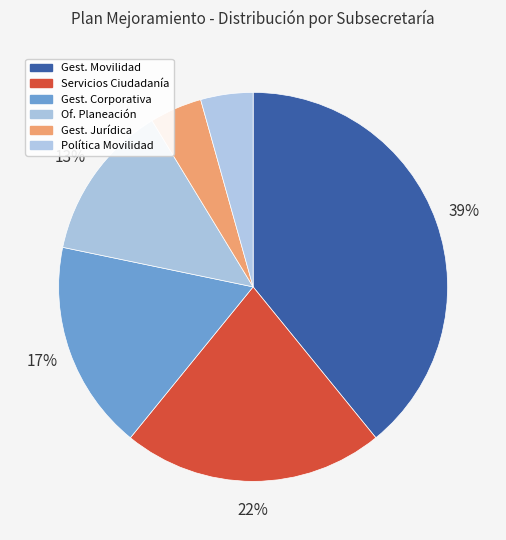

Which slice is the largest?

SUBSECRETARÍA DE GESTIÓN DE LA MOVILIDAD